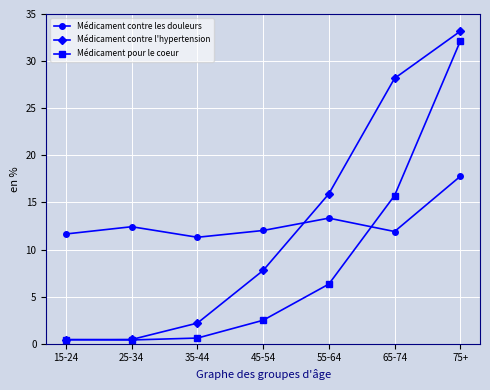

What is the label of the 3rd point from the left?

35-44